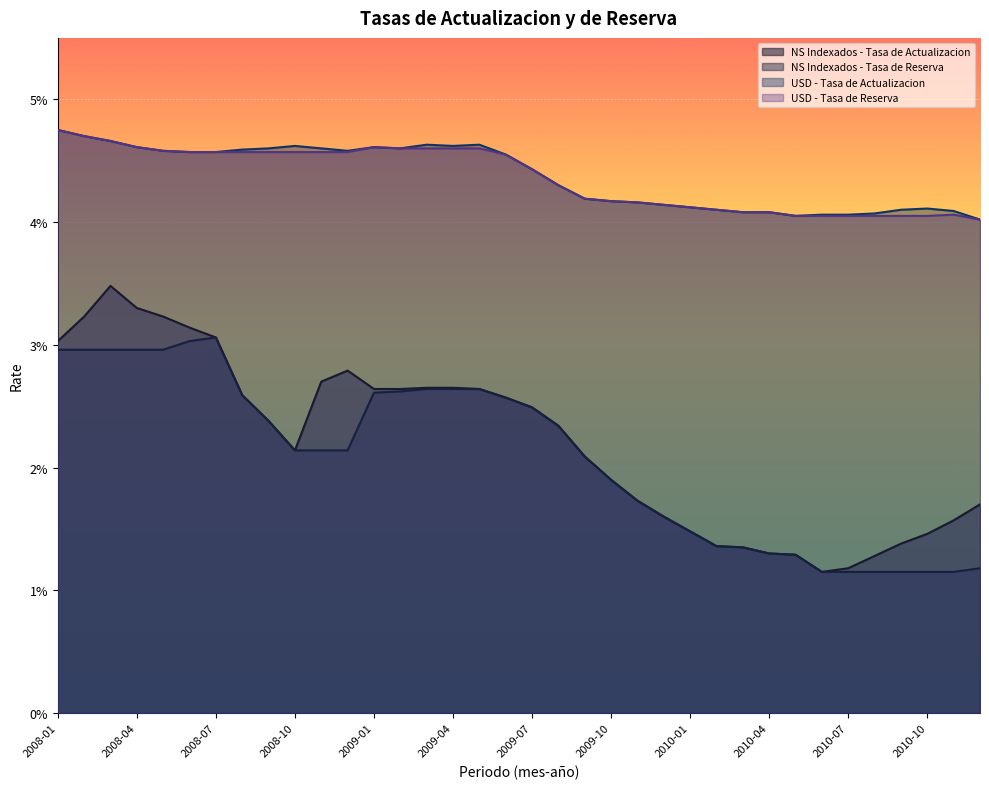

What are all the series names shown in the legend?

NS Indexados - Tasa de Actualizacion, NS Indexados - Tasa de Reserva, USD - Tasa de Actualizacion, USD - Tasa de Reserva